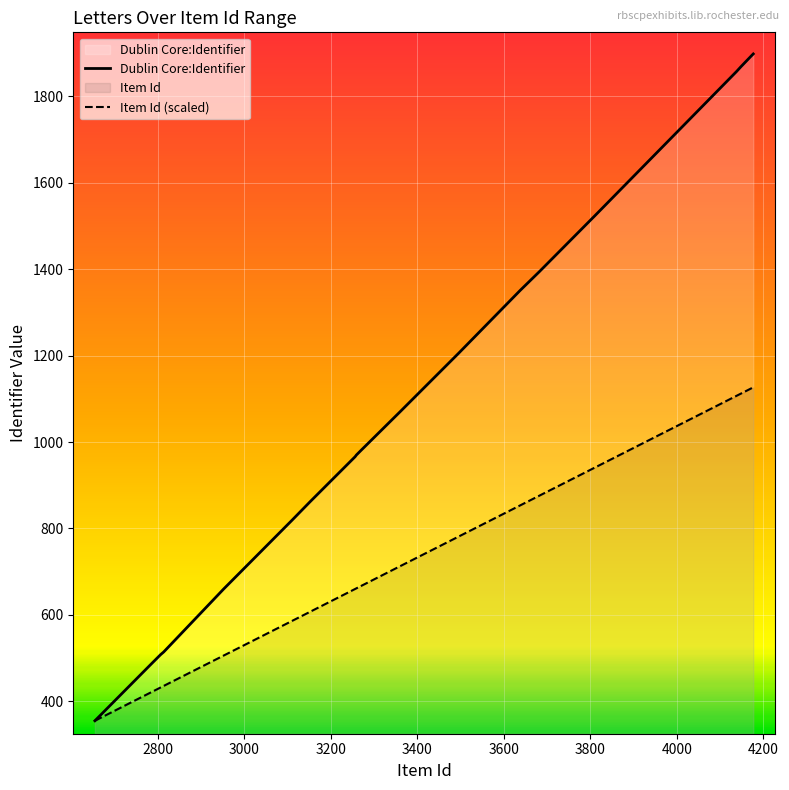

True or false: Item Id (scaled) has more than 0 points higher than both neighbors.

False